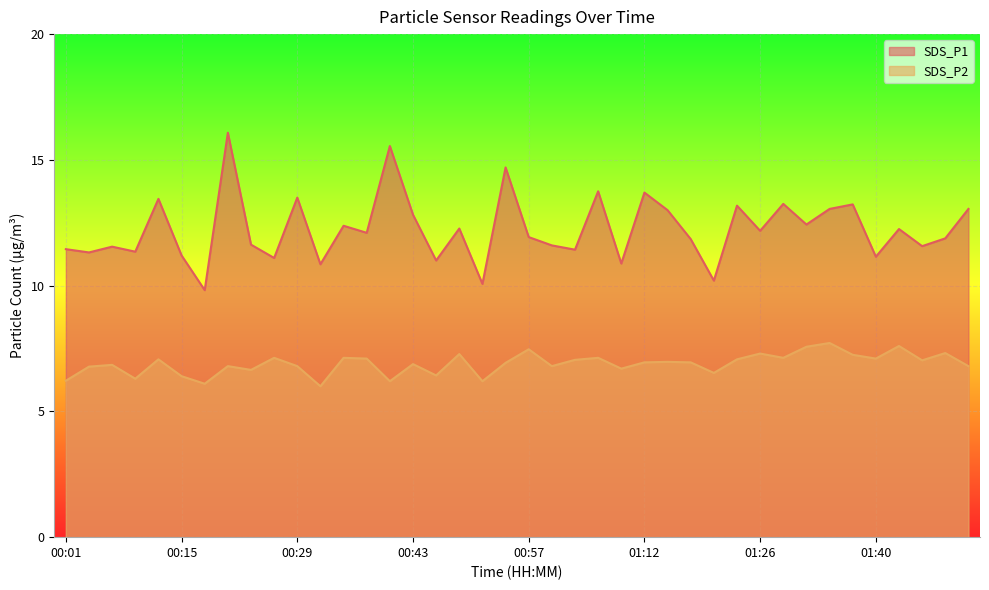

How many lines are shown in the chart?

2